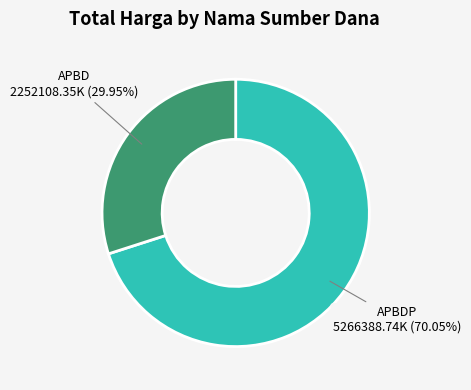

Is there a majority slice in this chart?

Yes